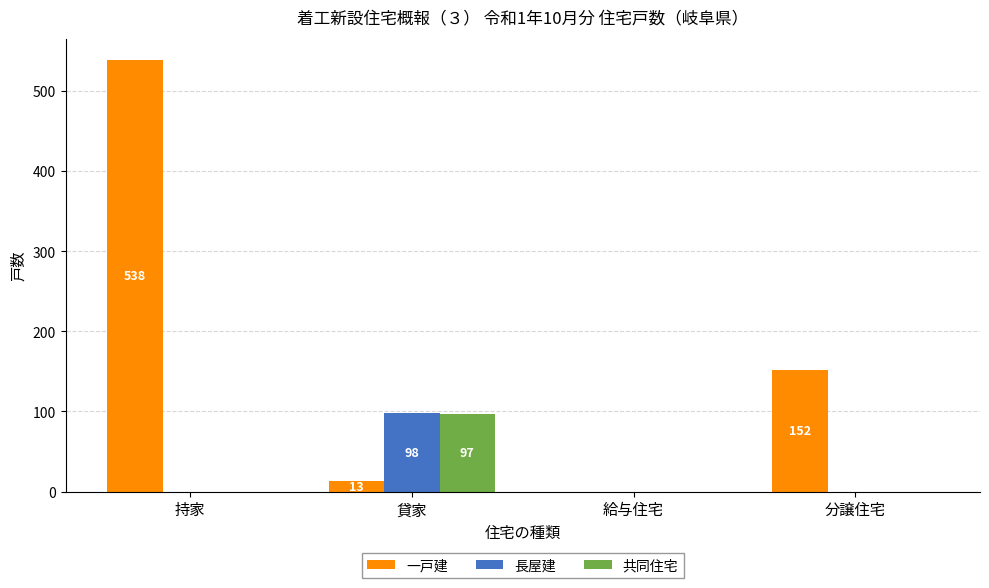

Which series changed the most between 持家 and 給与住宅?

一戸建